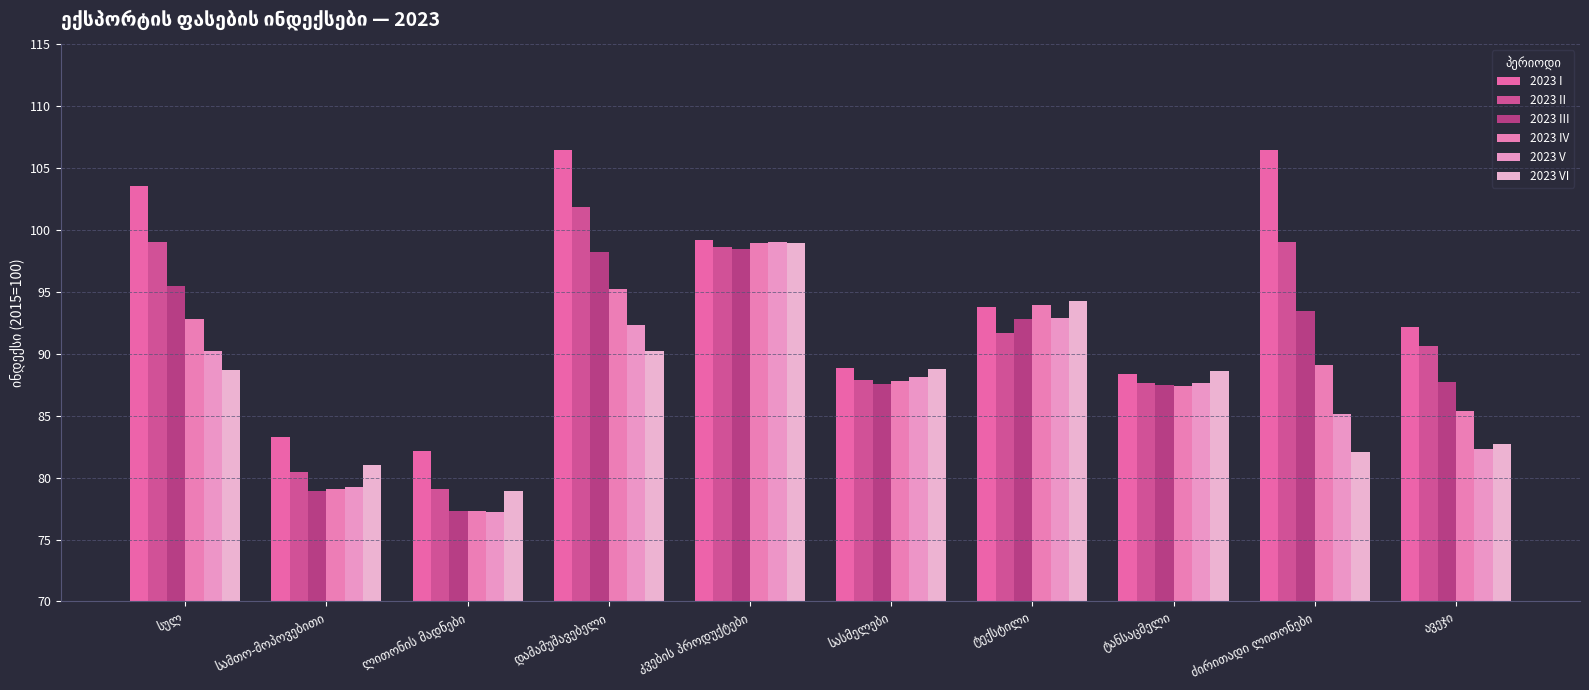

How many bars are there in total?

60